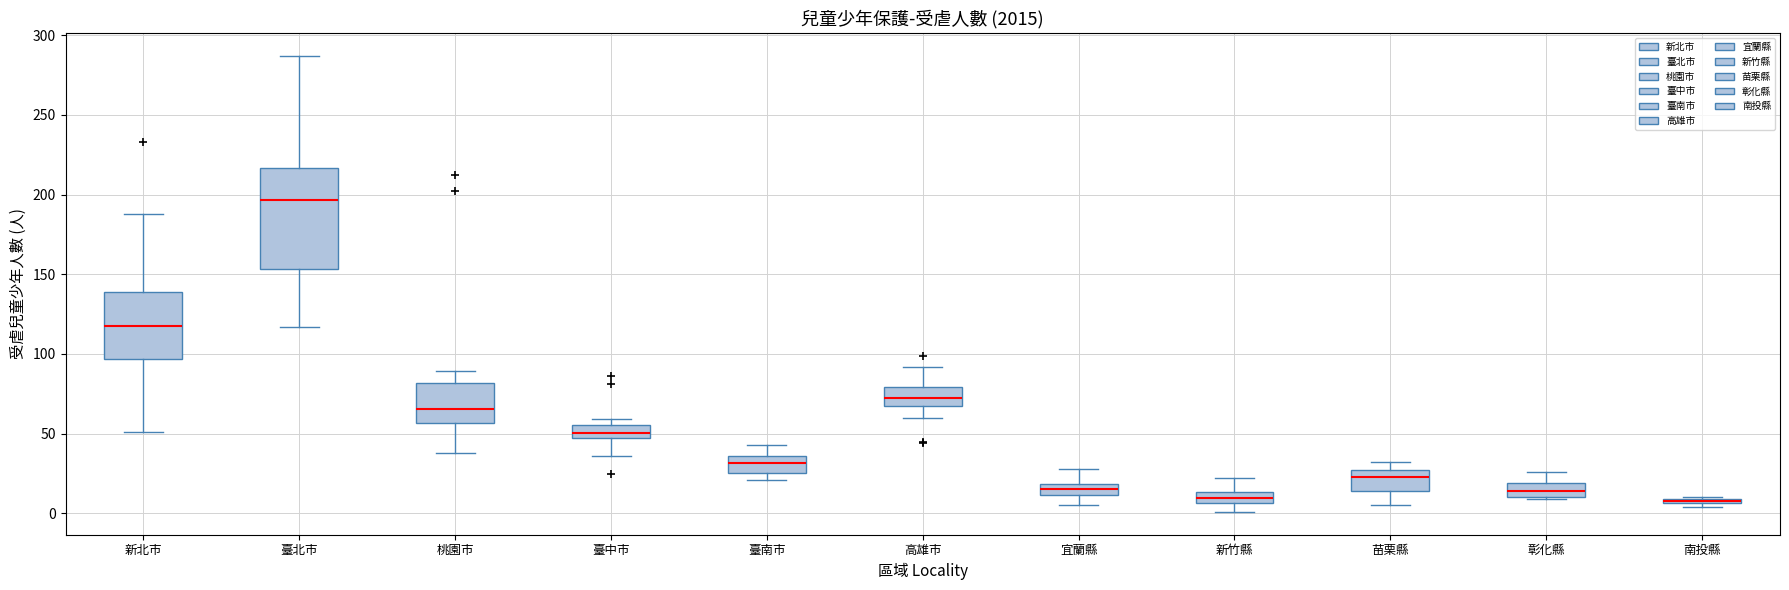

Which box is the tallest, from its lower edge to its upper edge?

臺北市